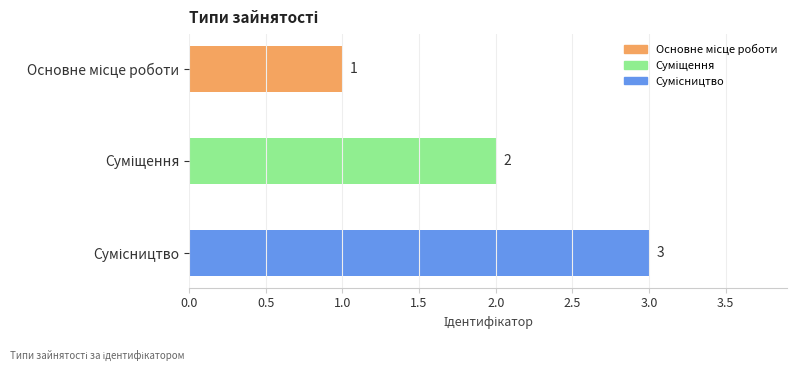

What is the greatest value displayed?

3